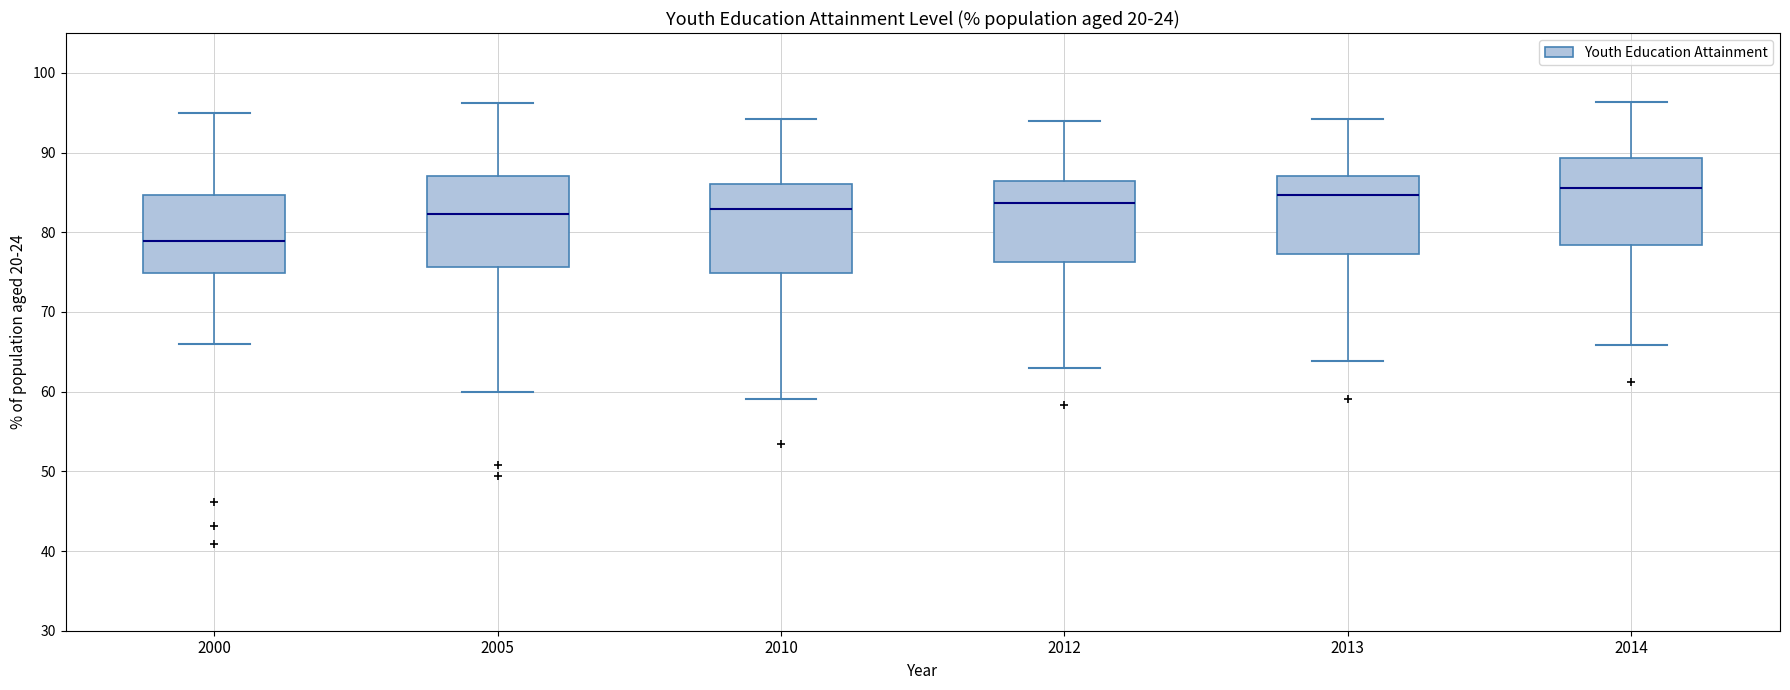

Where is the lower edge of the box at x = 2013 on the y-axis? The values are not printed on the chart, so give them approximately, as read against the axis.

77